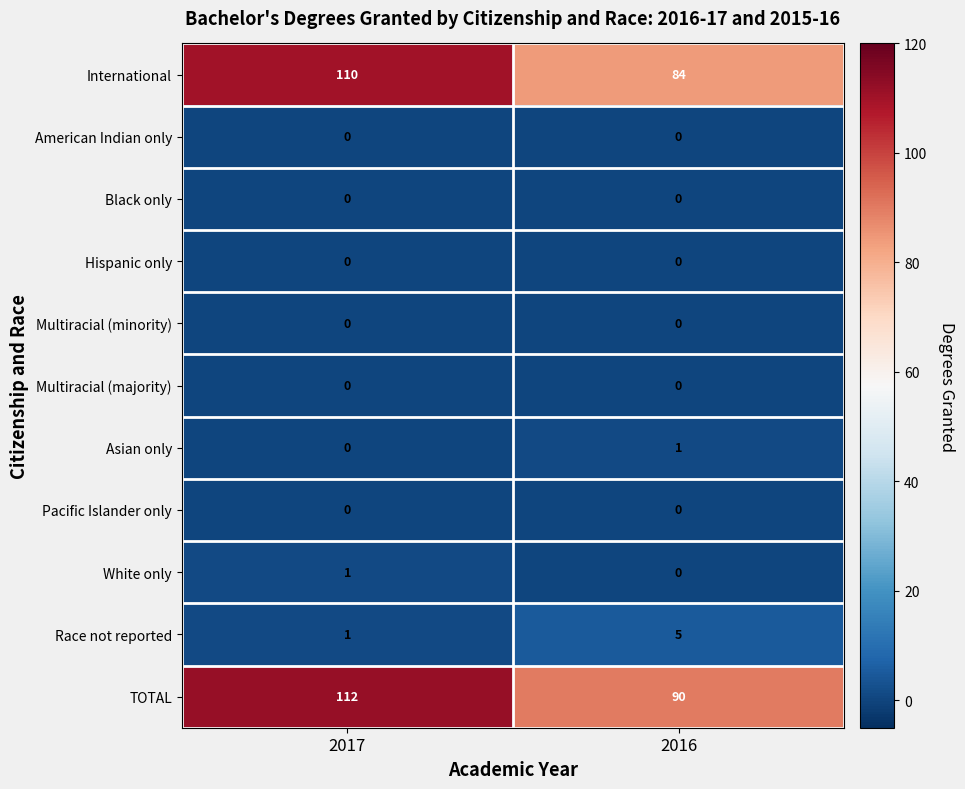

What is the total value across all series at 2017?

224